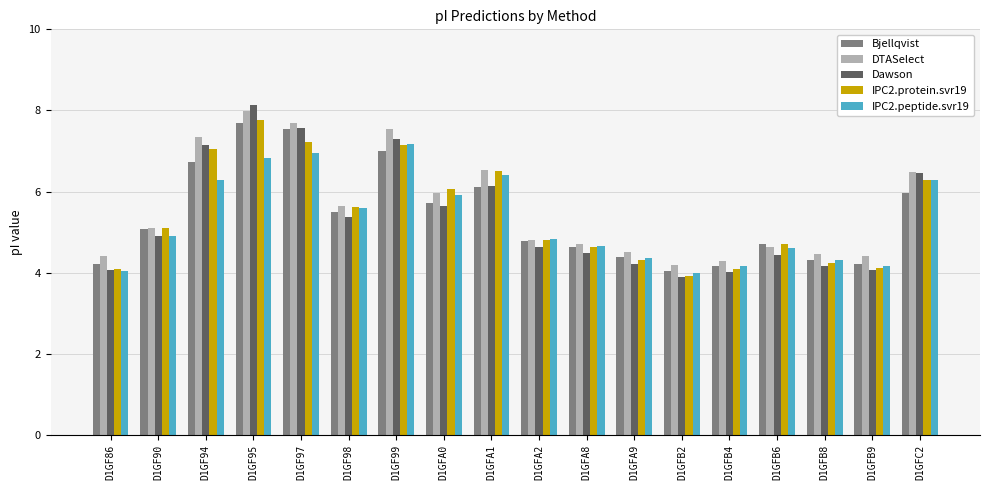

What is the value of the Dawson bar at the 3rd from the left?

7.1